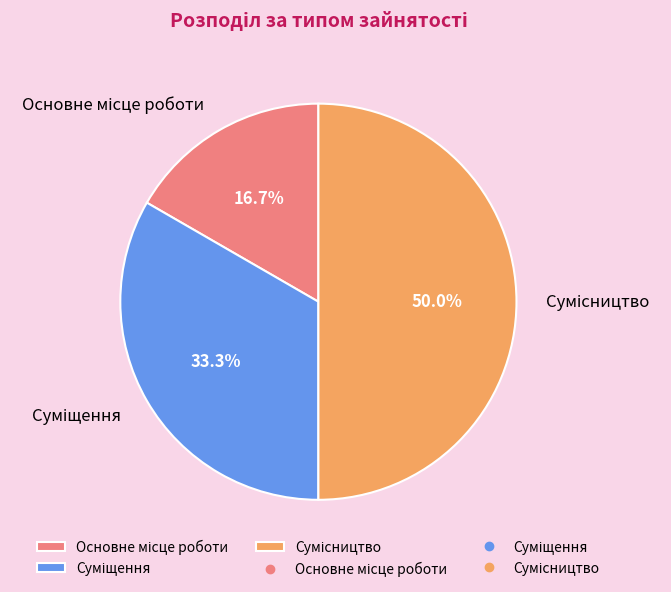

To the nearest percent, what is the difference between the largest and smallest slice percentages?

33%